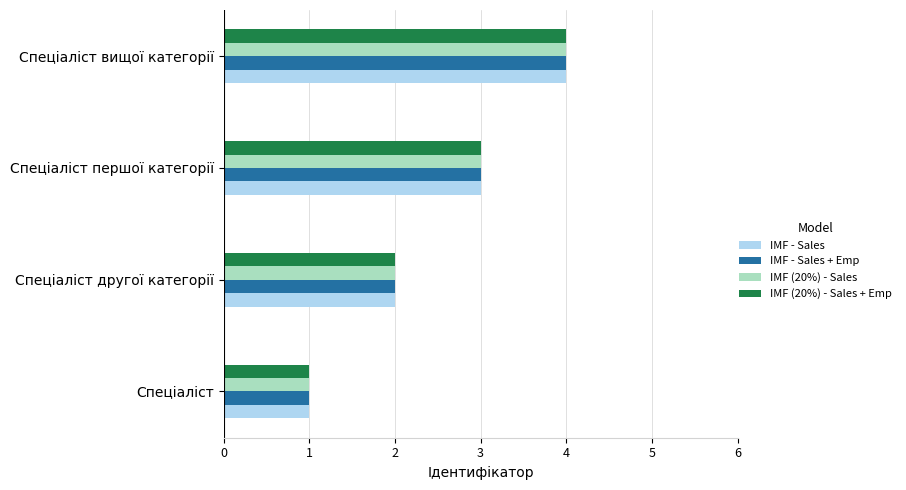

At which label is IMF (20%) - Sales + Emp closest to 2?

Спеціаліст другої категорії